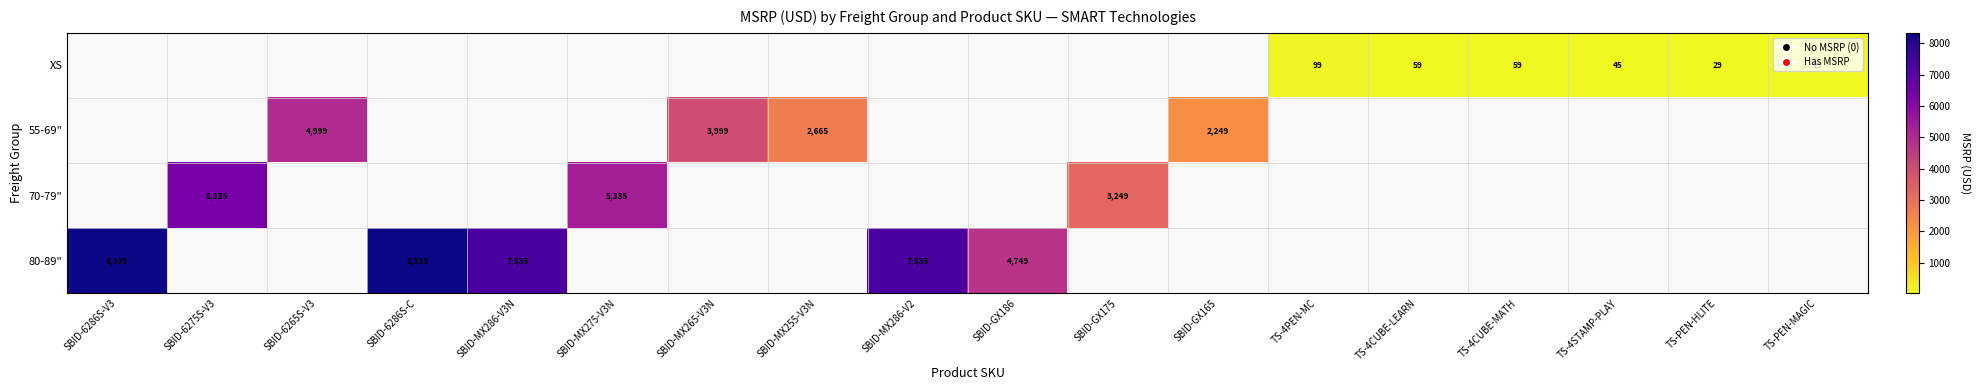

The XS series shows 59 at TS-4CUBE-MATH. True or false?

True